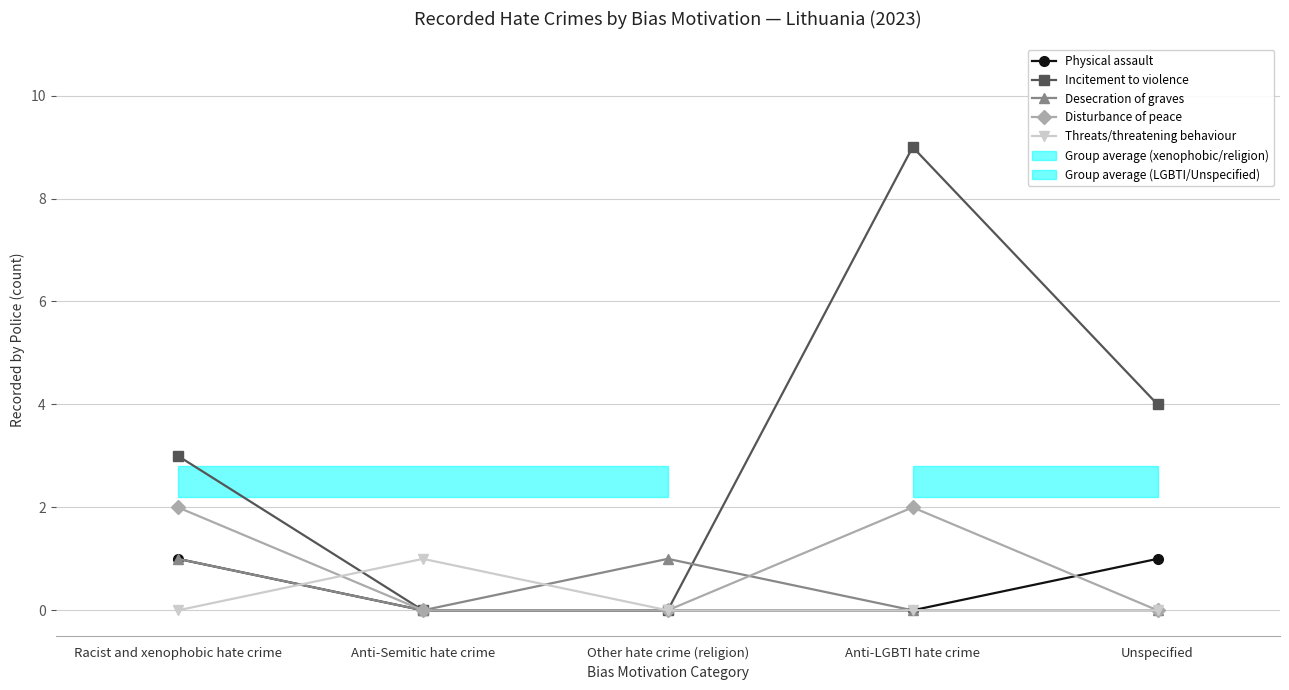

Where is the first local maximum for Threats/threatening behaviour?

Anti-Semitic hate crime